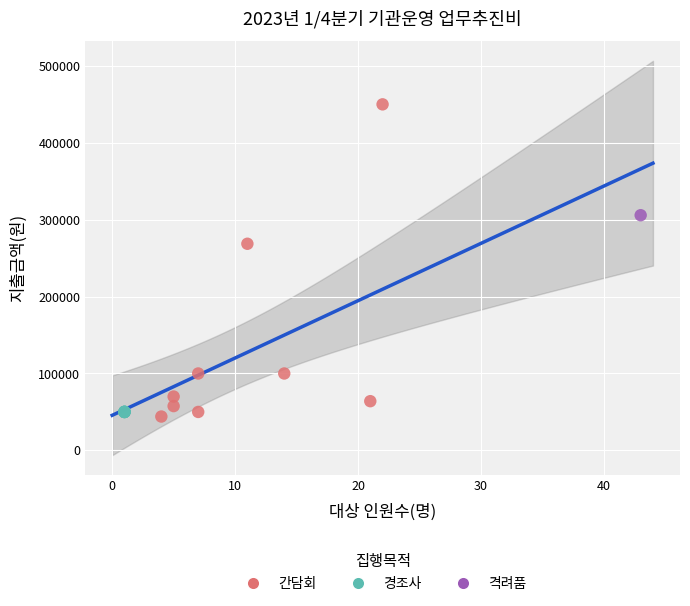

Which series contains the lowest Y value?

간담회